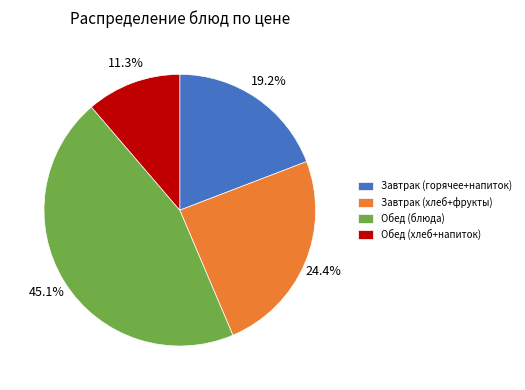

Which slice is the smallest?

Обед (хлеб+напиток)